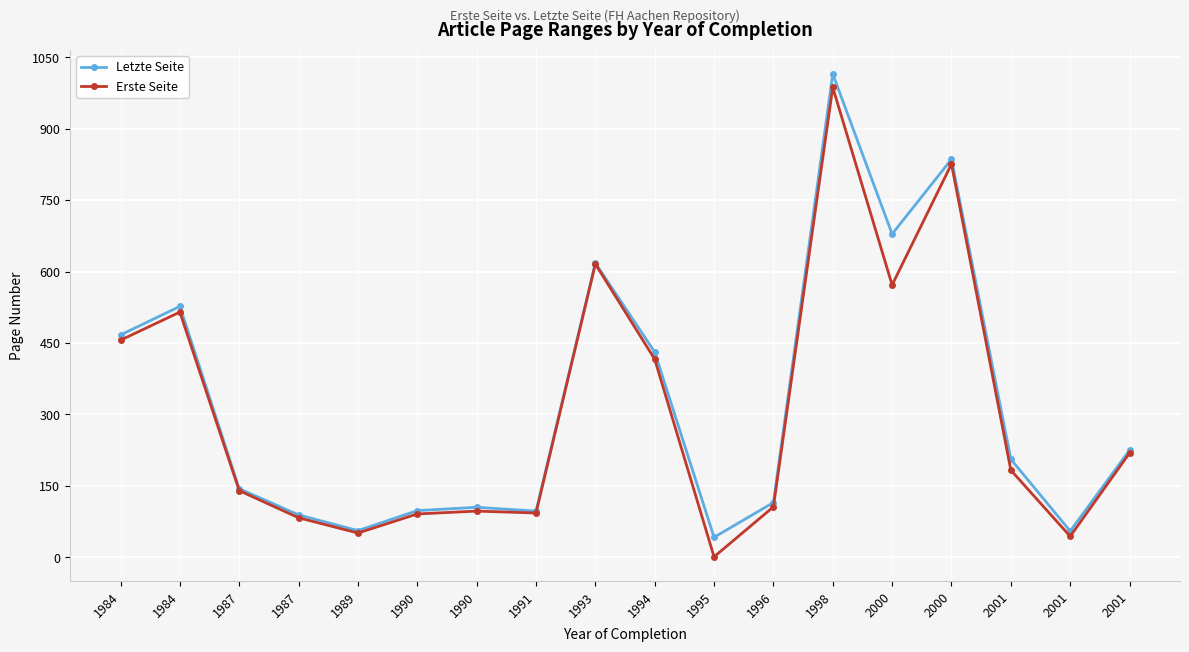

Reading left to right, transcribe all the data shown in this chart.

Letzte Seite: 467	527	144	89	56	98	105	97	618	431	42	115	1015	679	836	206	55	225
Erste Seite: 456	515	140	83	51	91	97	93	616	416	1	106	987	572	826	183	44	219